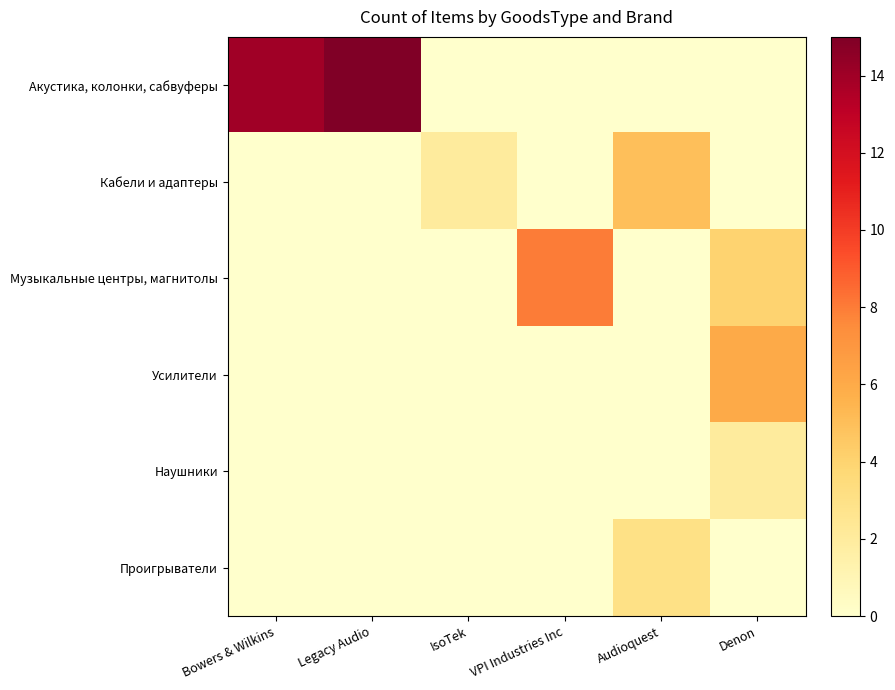

What is the spread (max minus min) of values at IsoTek?

2